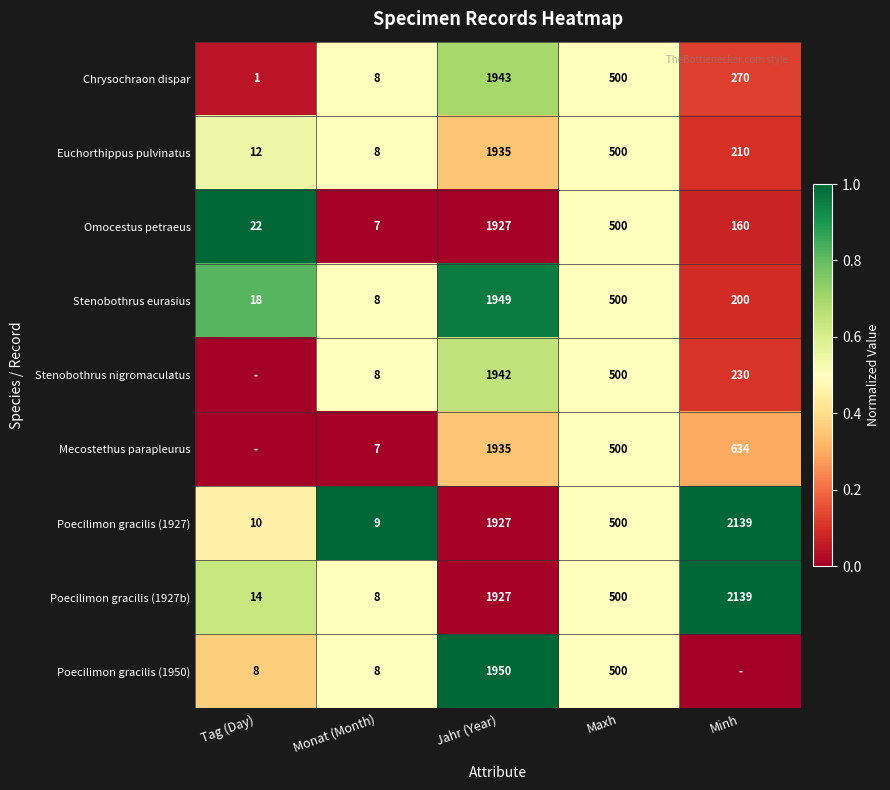

At which label is Euchorthippus pulvinatus closest to 971?

Maxh